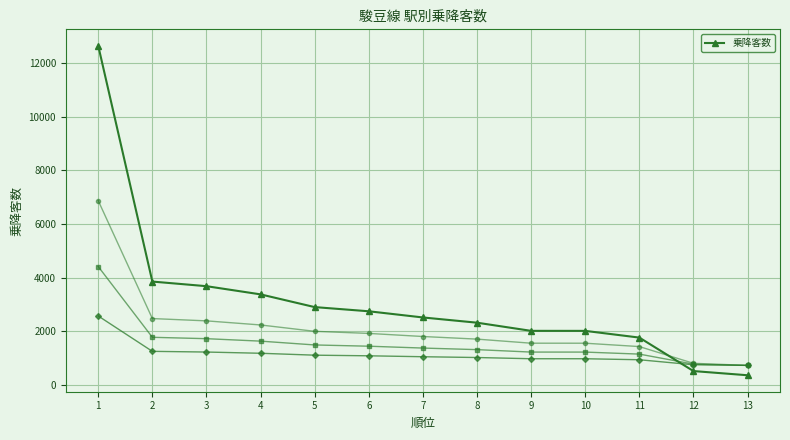

What is the change in value from 12 to 13?

-156